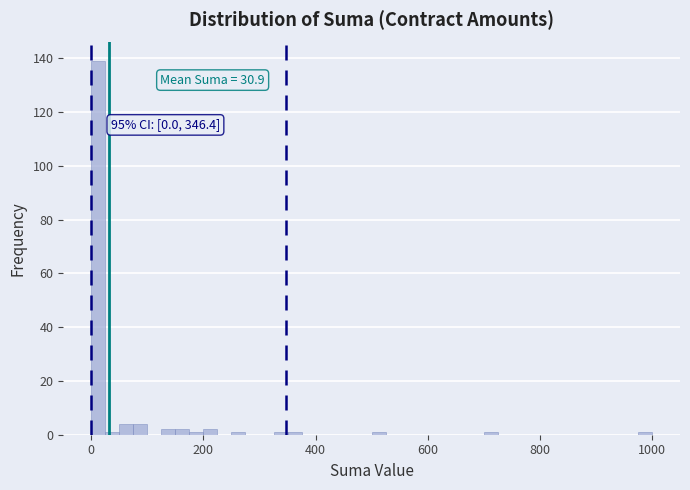

Around what value on the x-axis is the tallest bar? Give the approximate position of its centre, as read against the axis.

20